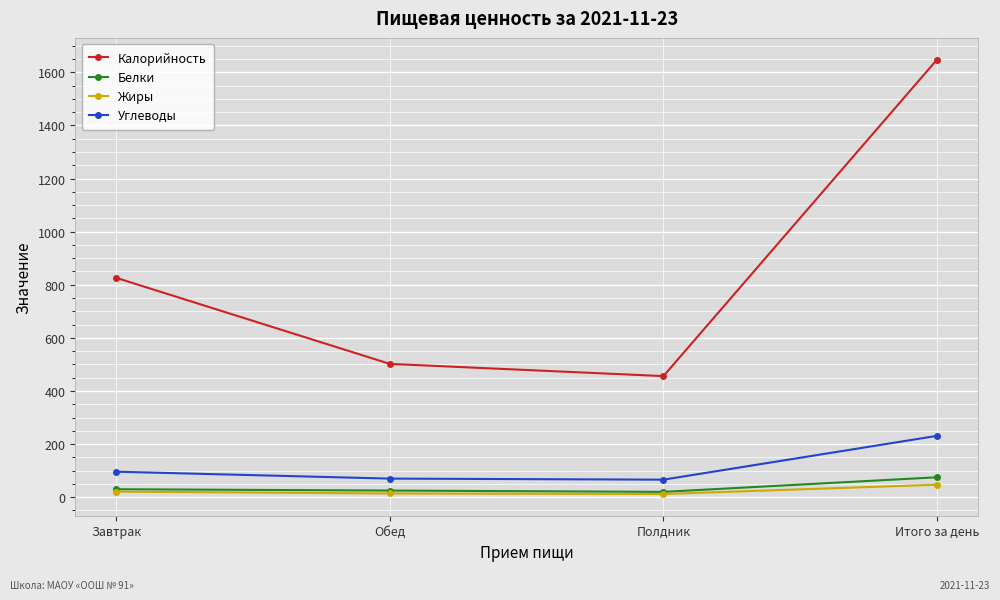

What is the total value across all series at Полдник?

554.0